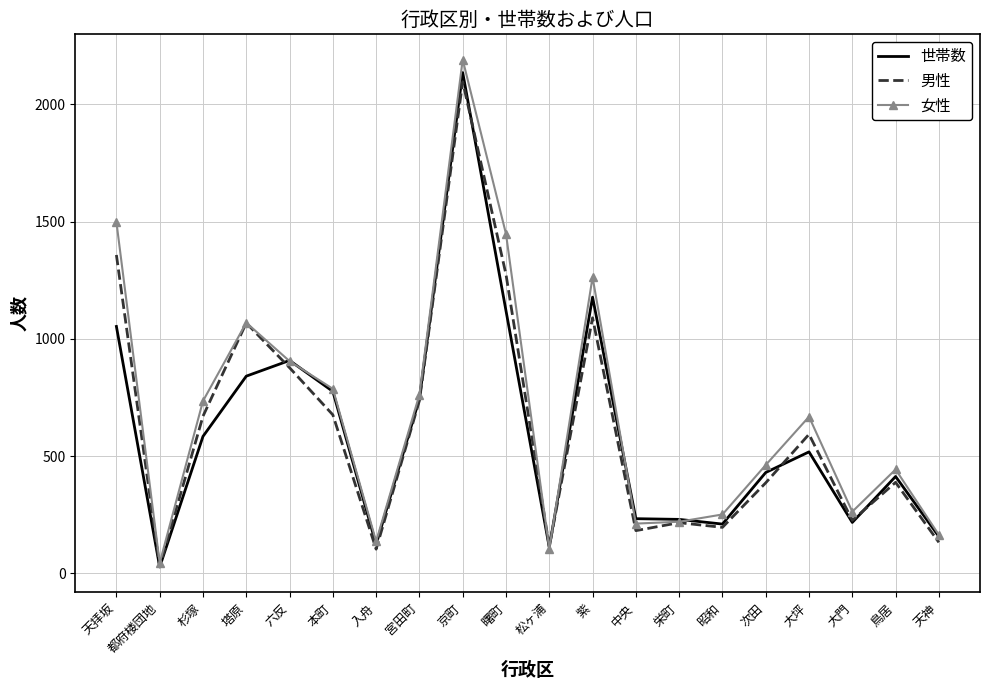

What is the difference between the maximum and second lowest values in the 男性 series?

1994